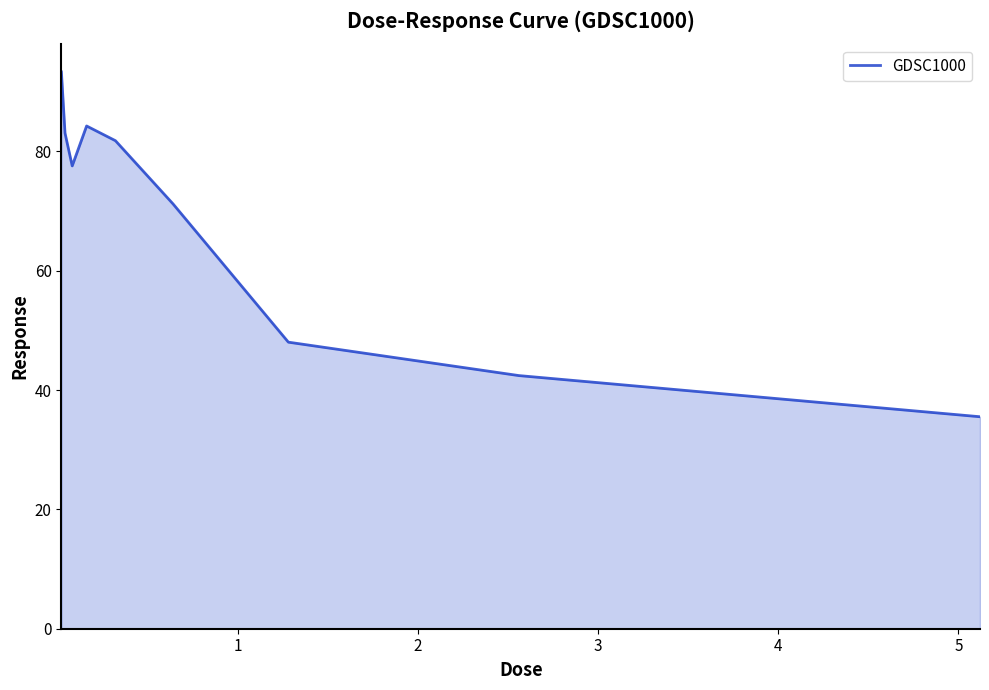

What is the maximum value shown in the chart?

93.3